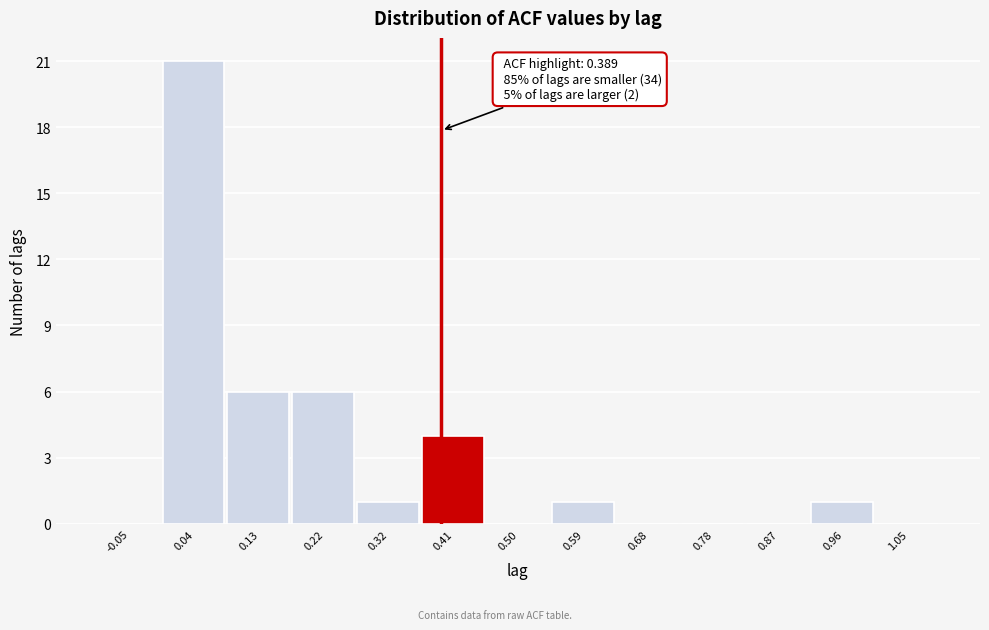

Which range on the x-axis has the tallest bar?

-0.01 to 0.08